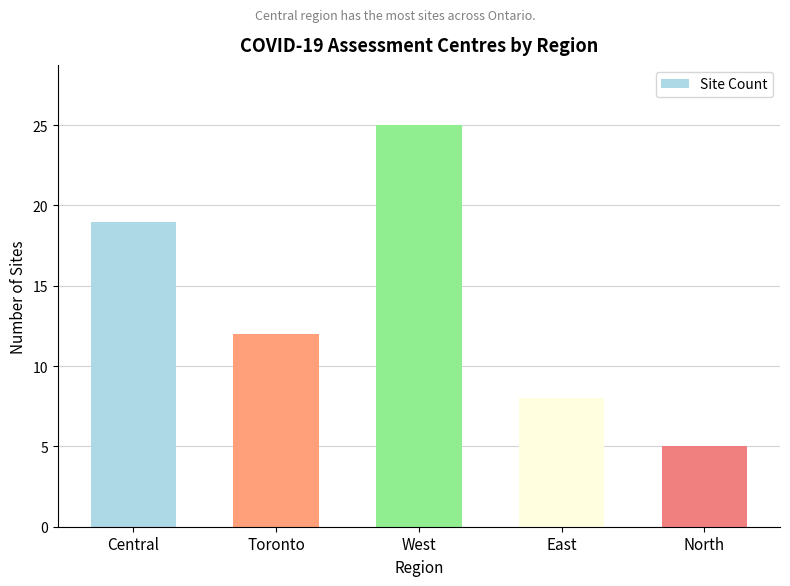

List the labels in order of value, largest first.

West, Central, Toronto, East, North